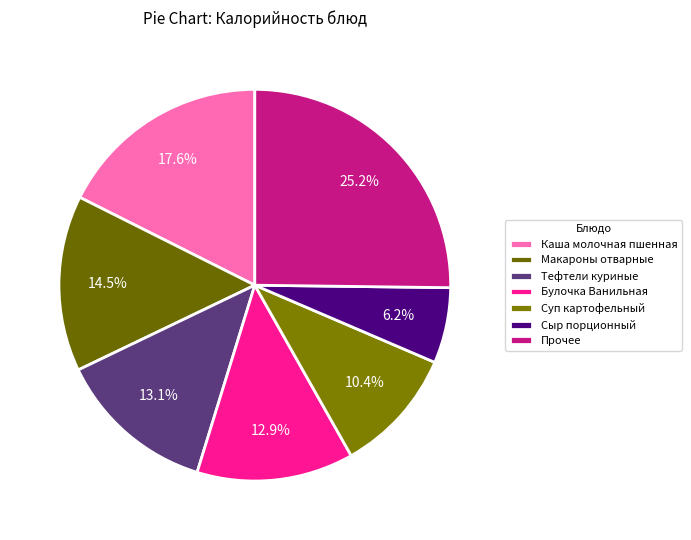

To the nearest percent, what is the average slice percentage?

14%